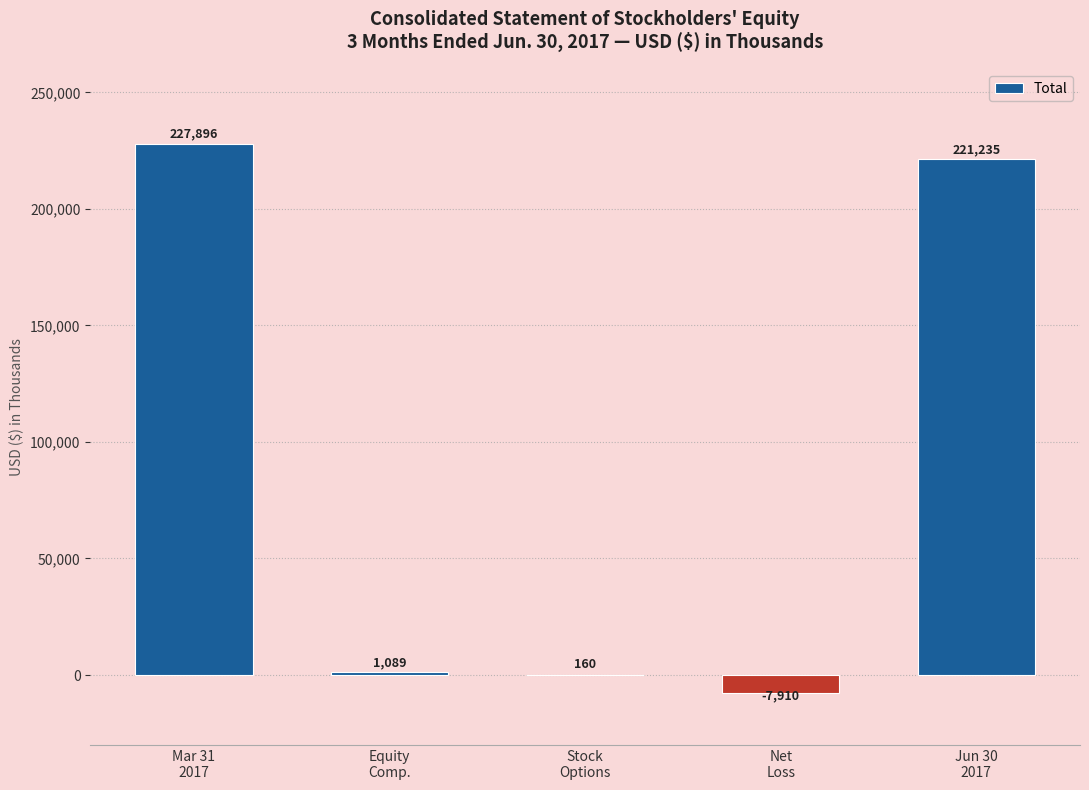

What is the average value?

88494